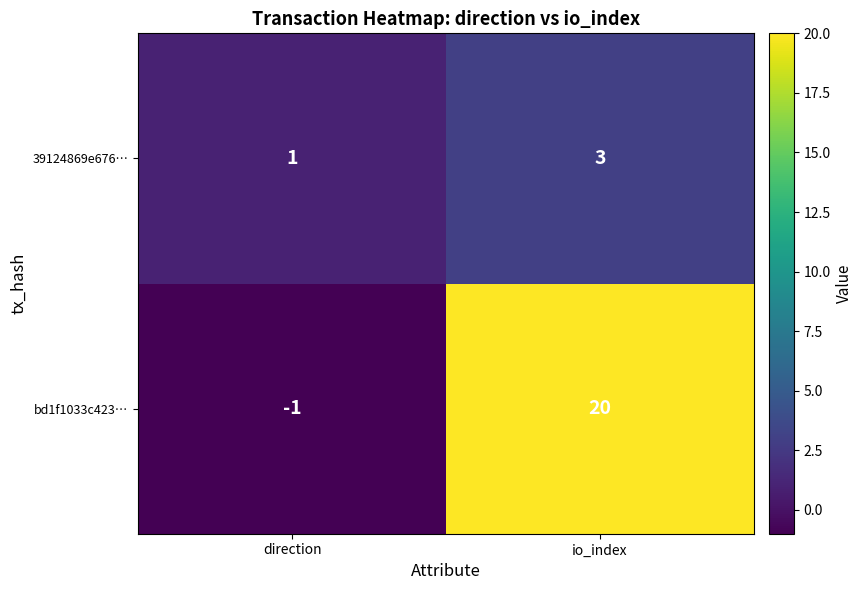

Reading left to right, what are all the values shown in this chart?

39124869e676…: 1	3
bd1f1033c423…: -1	20